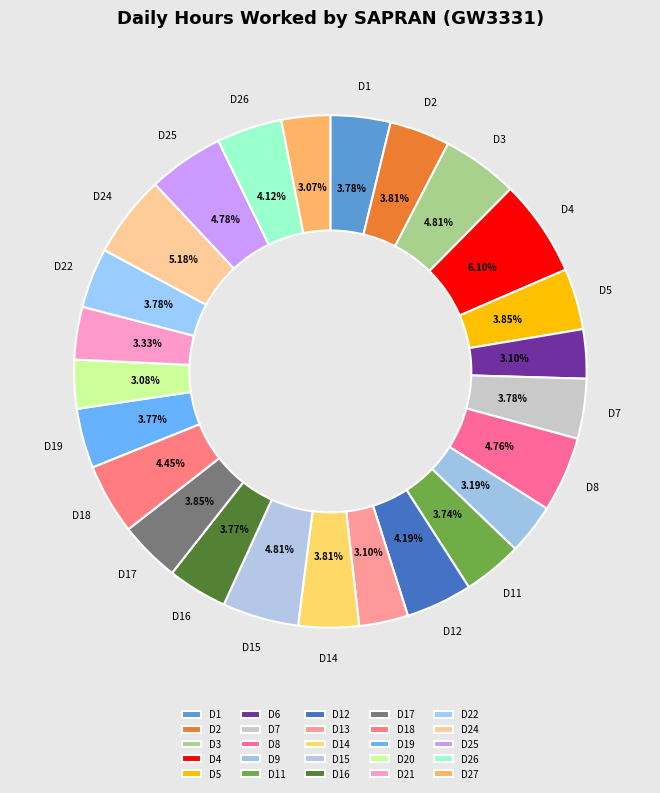

How many segments does this pie chart have?

25